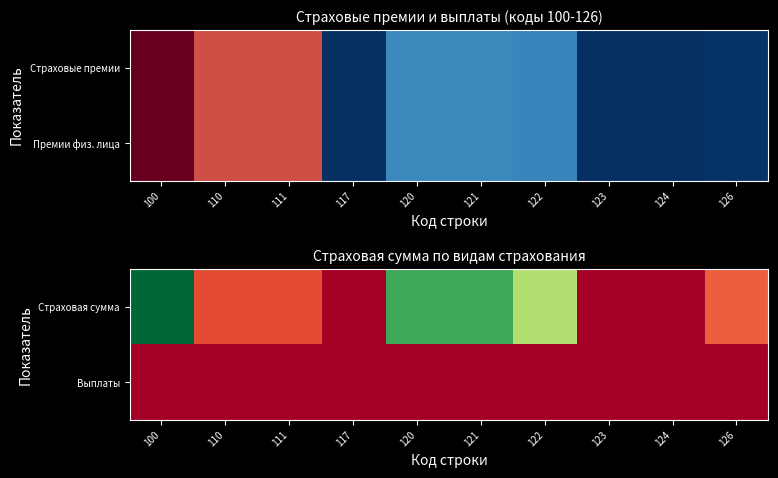

At 124, list the series in order from largest to smallest.

Страховая сумма, Выплаты